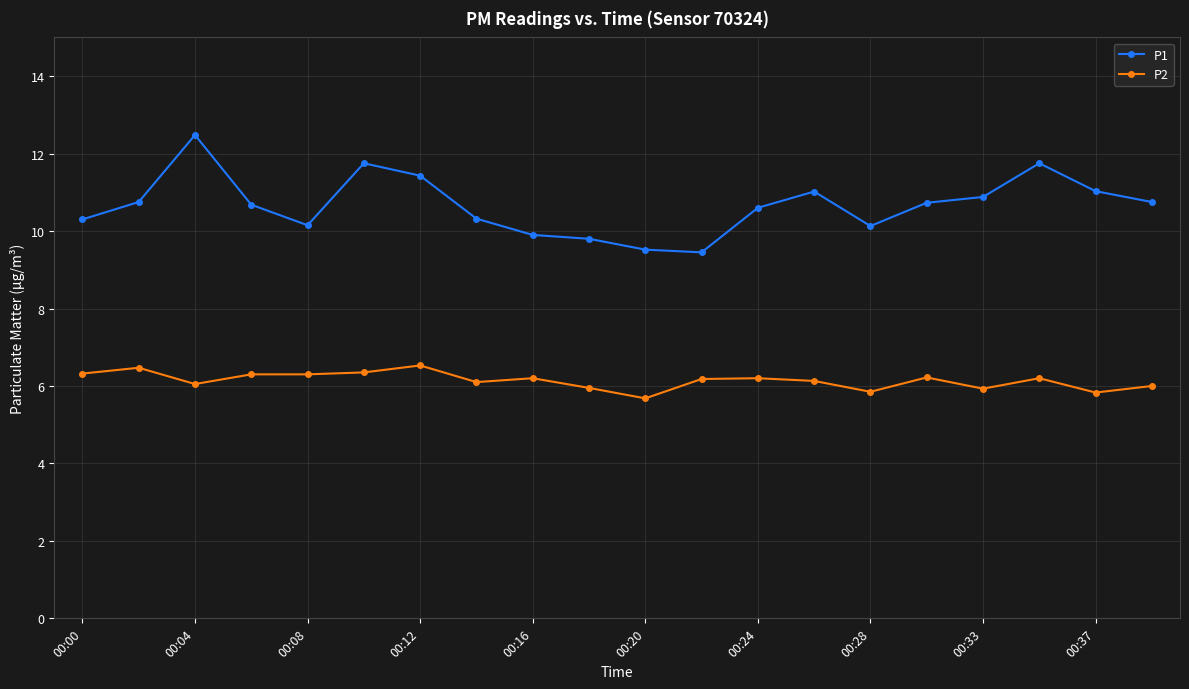

How many distinct data groups are displayed?

2